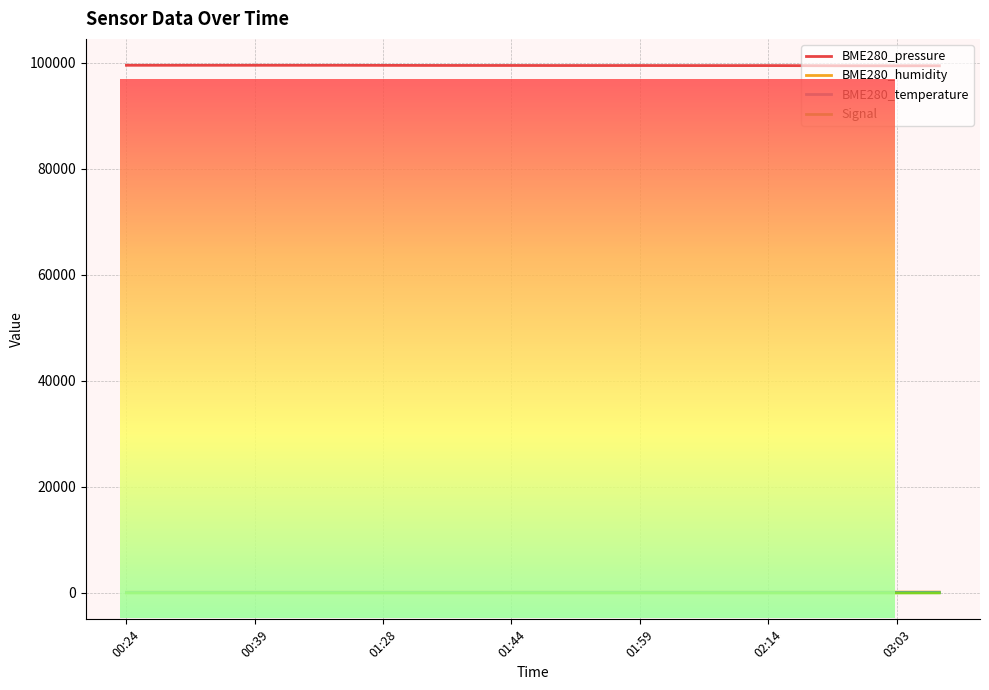

Which series has the largest total across all categories?

BME280_pressure